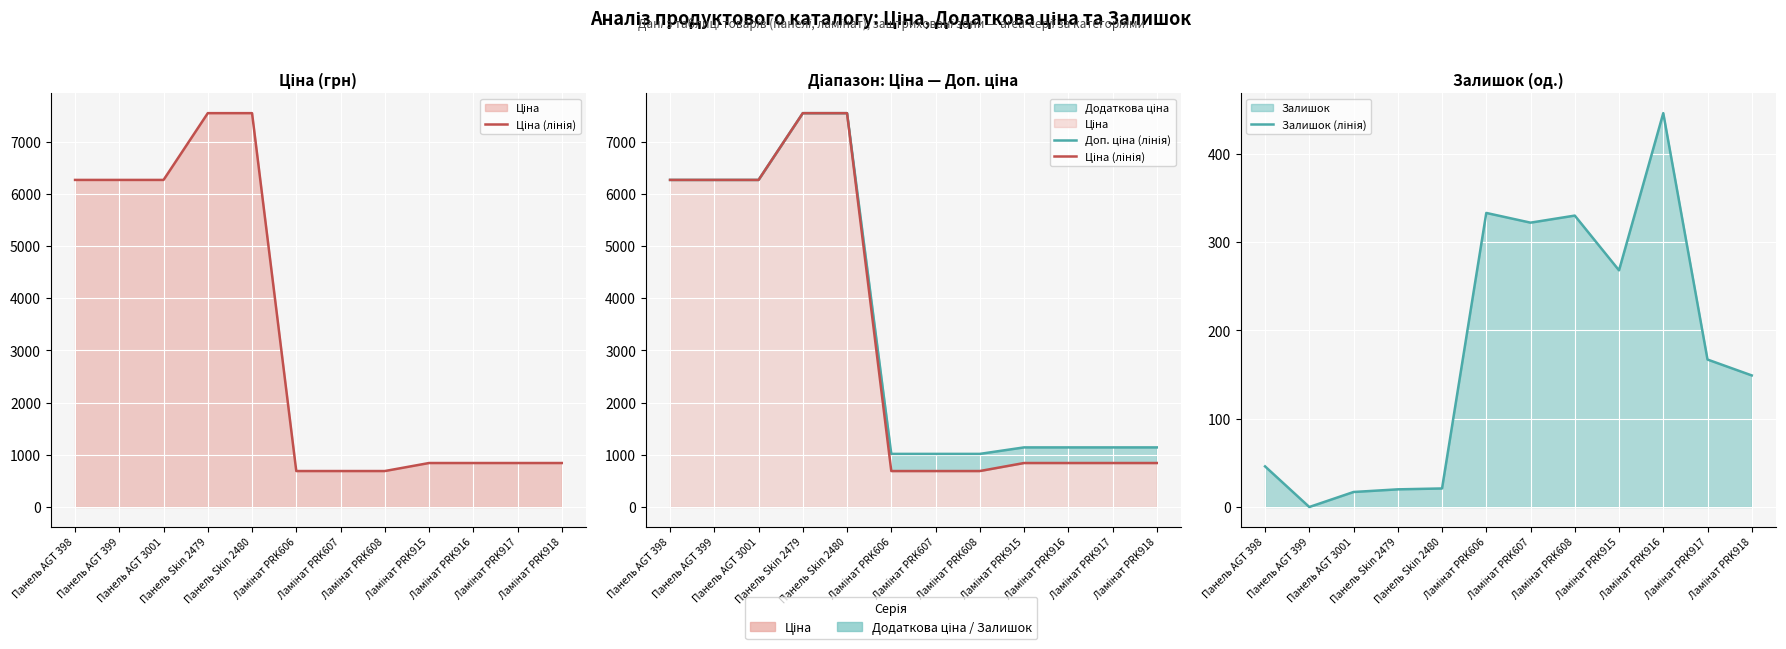

True or false: Ціна (лінія) and Доп. ціна (лінія) cross at least once.

False